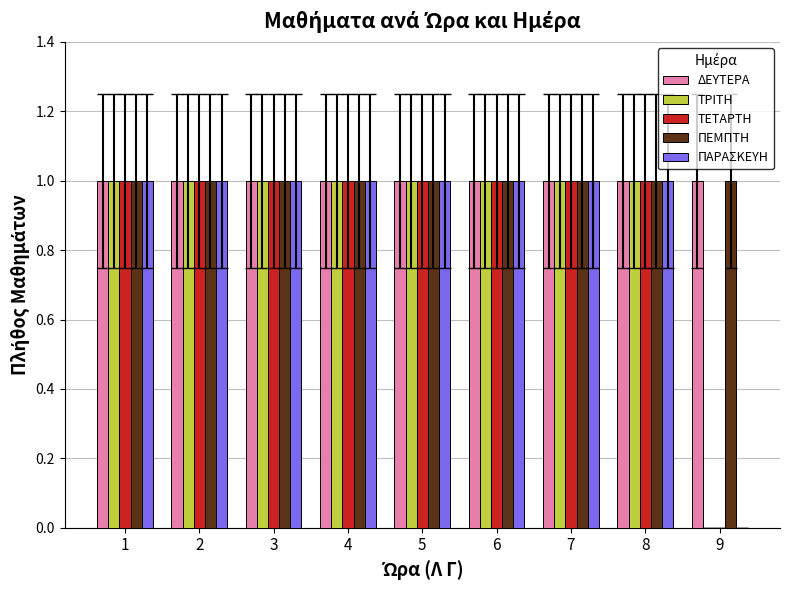

What is the sum of all ΤΕΤΑΡΤΗ values?

8